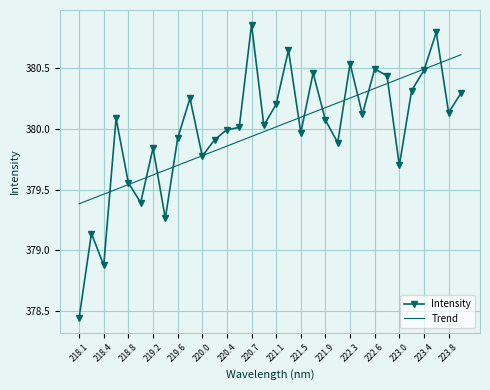

What is the maximum value for Trend?

380.6